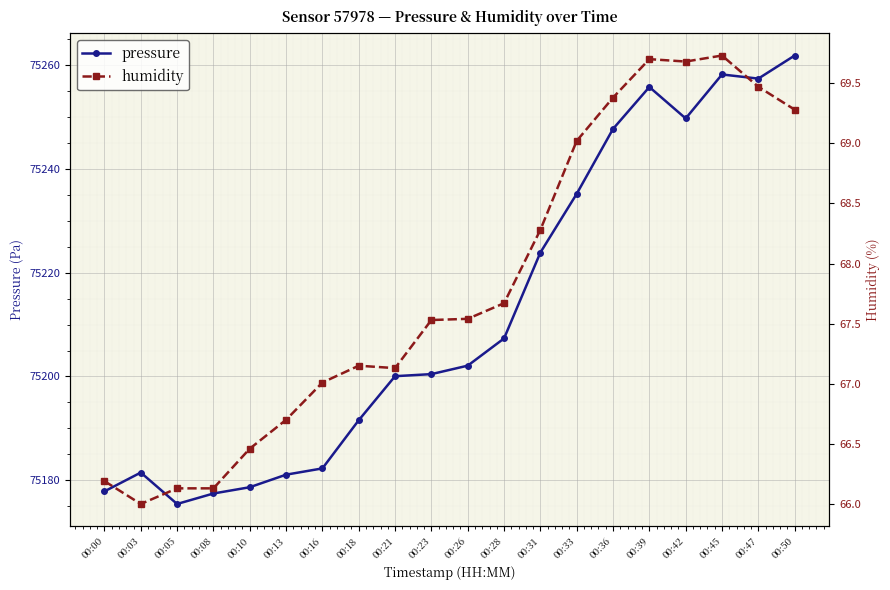

How many data points in humidity are above 67?

14